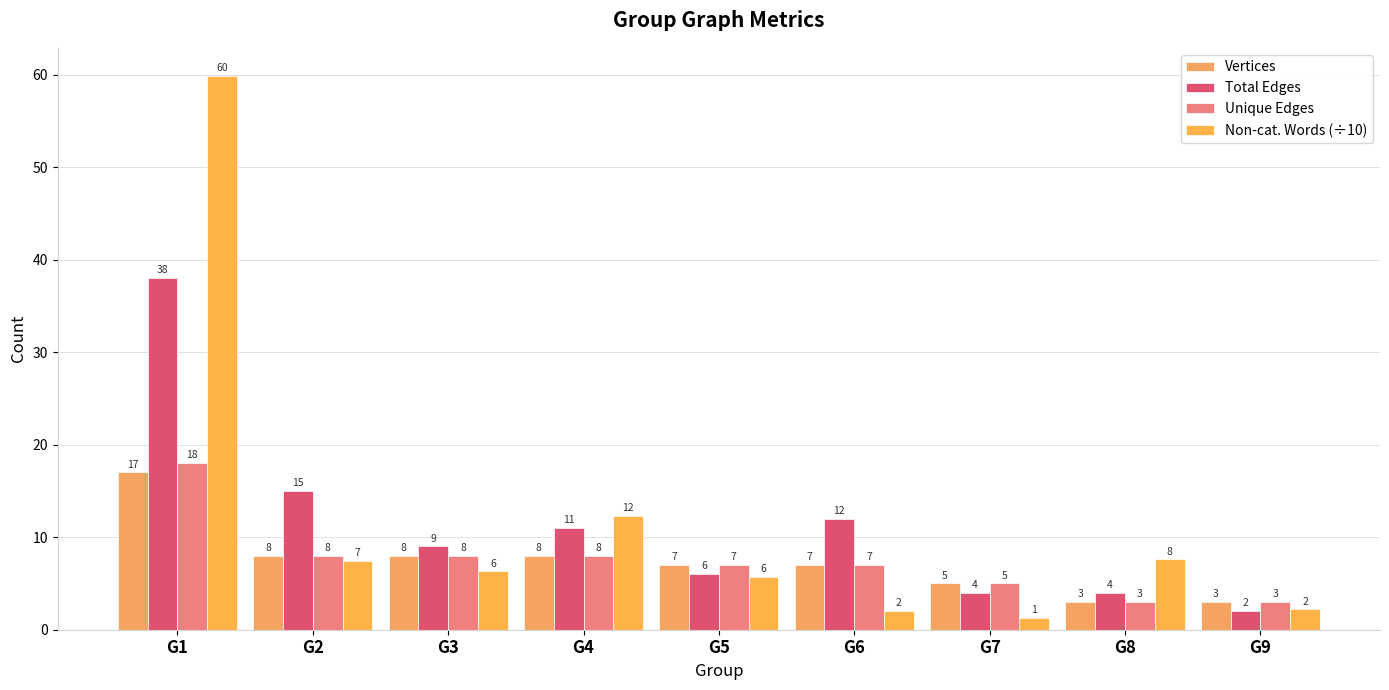

The Vertices series shows 5.0 at G7. True or false?

True